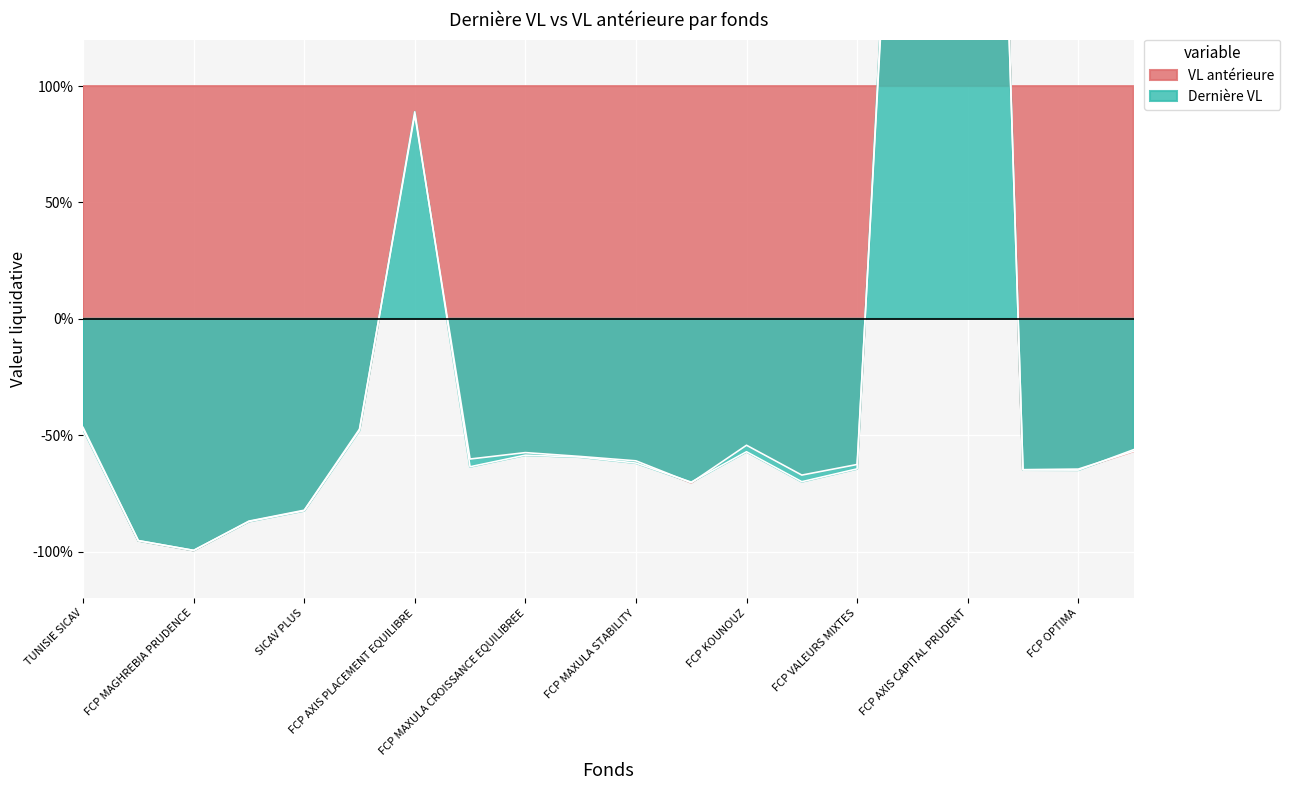

Reading right to left, transcribe all the data shown in this chart.

VL antérieure: -56.9	-64.6	-64.8	677.9	371.4	-62.6	-67.2	-54.3	-70.4	-61.0	-59.2	-57.5	-60.3	87.7	-47.4	-82.3	-86.9	-99.5	-95.3	-46.6
Dernière VL: -56.2	-65.0	-65.0	681.1	381.4	-64.5	-70.0	-57.1	-70.2	-62.0	-59.4	-58.6	-63.6	88.9	-48.0	-82.5	-87.1	-99.5	-95.4	-47.4